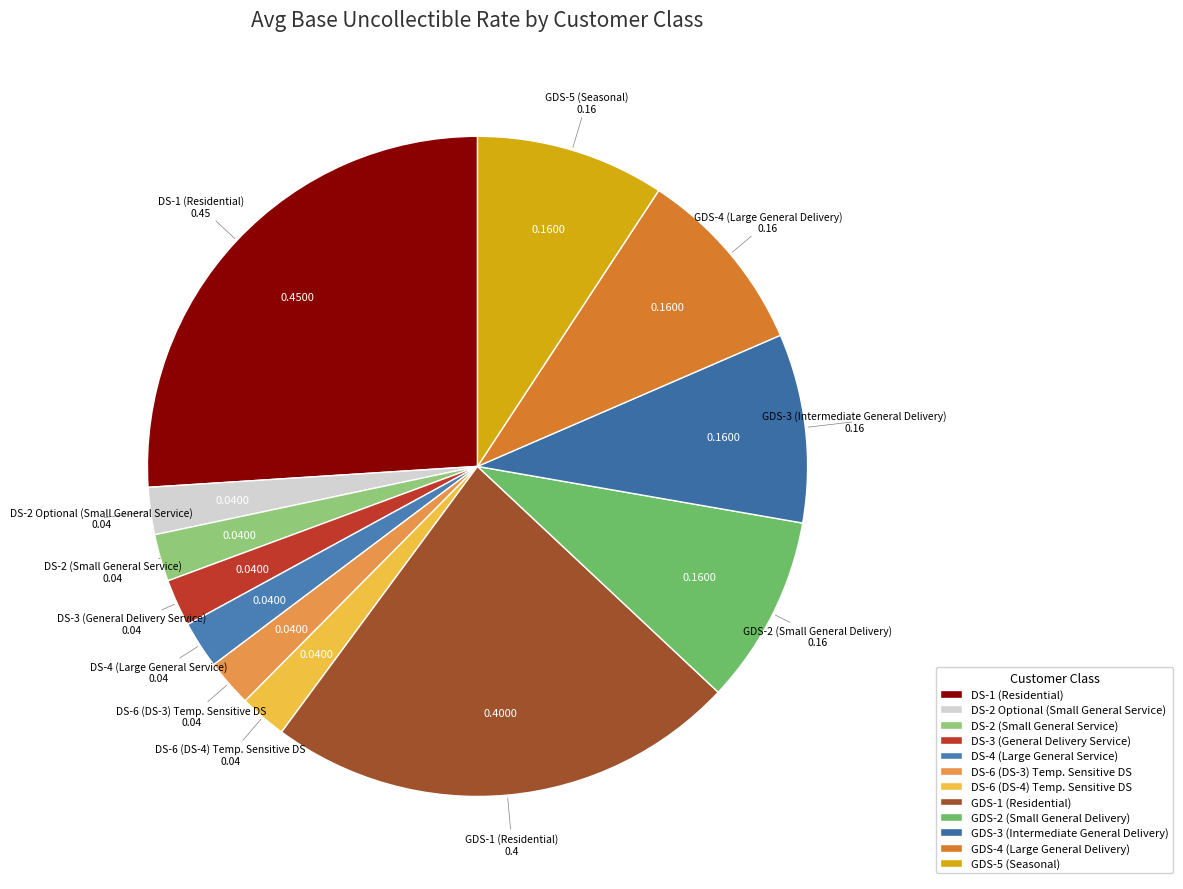

Do DS-3 (General Delivery Service) and DS-6 (DS-4) Temp. Sensitive DS together represent more than half of the pie?

No